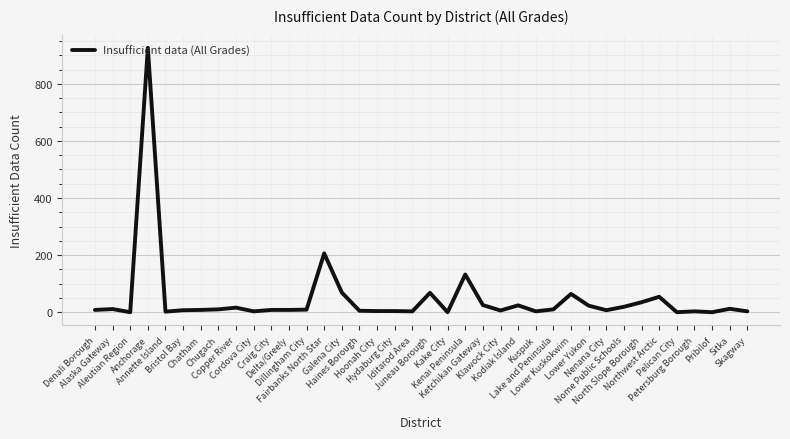

What is the difference between the maximum and minimum values?

926